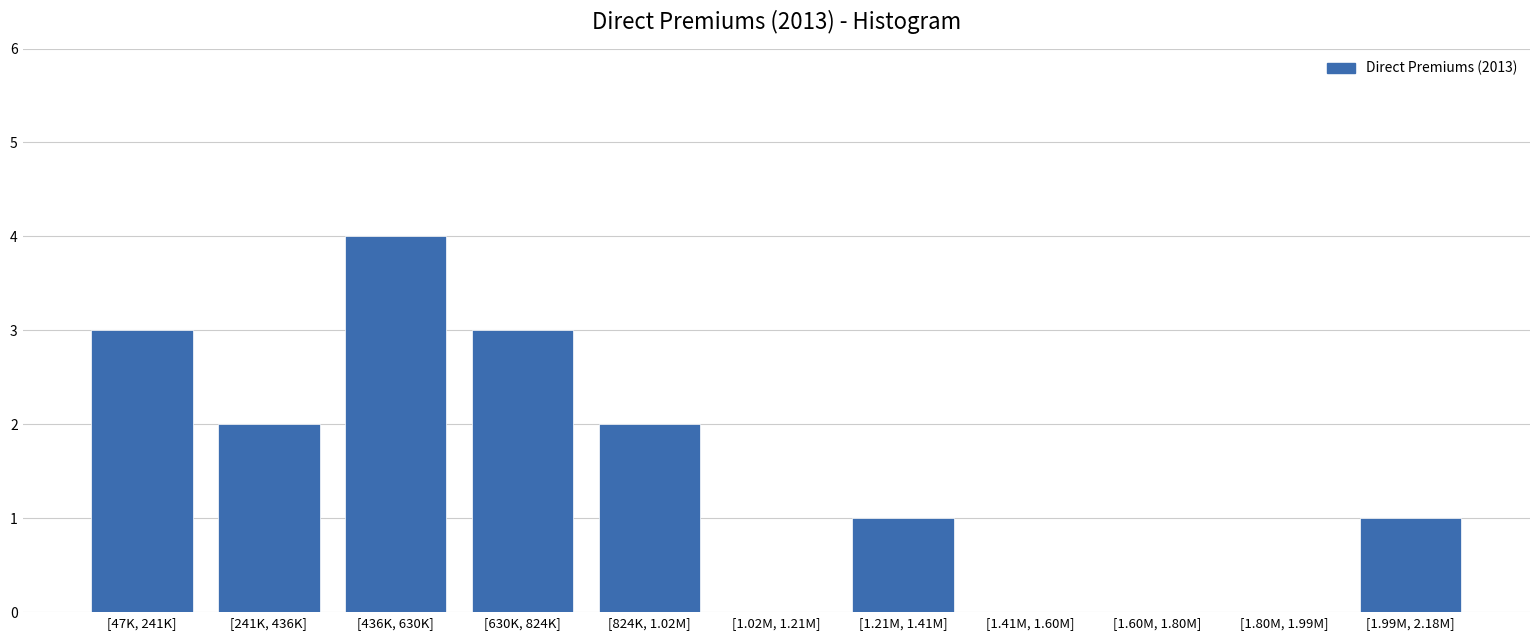

Reading left to right, what are all the values shown in this chart?

[47K, 241K]=3	[241K, 436K]=2	[436K, 630K]=4	[630K, 824K]=3	[824K, 1.02M]=2	[1.02M, 1.21M]=0	[1.21M, 1.41M]=1	[1.41M, 1.60M]=0	[1.60M, 1.80M]=0	[1.80M, 1.99M]=0	[1.99M, 2.18M]=1